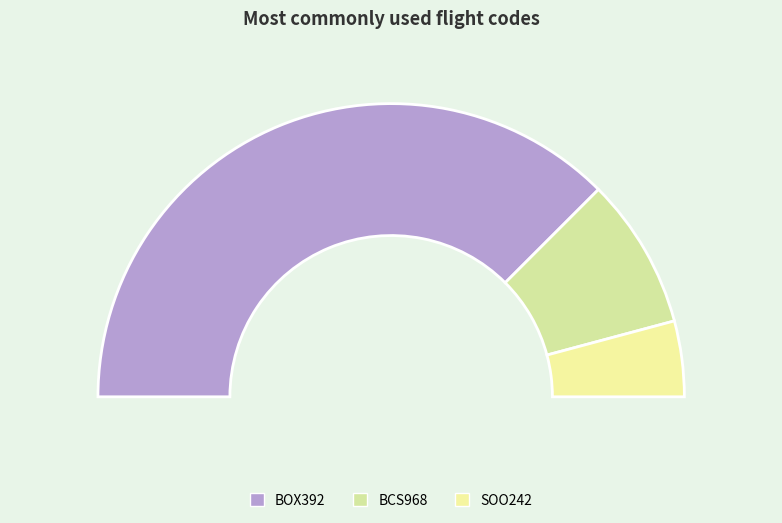

To the nearest percent, what is the average slice percentage?

33%